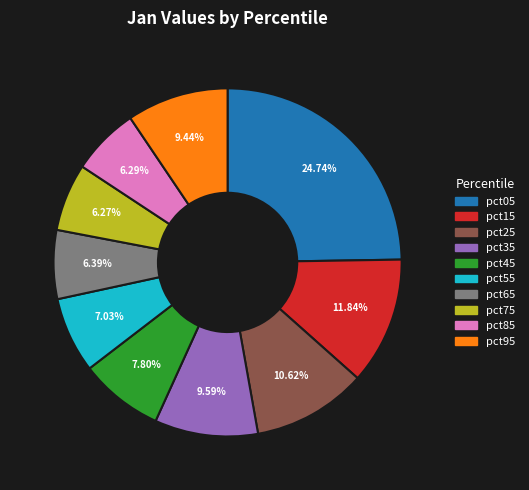

To the nearest percent, what is the combined percentage of pct75 and pct95?

16%